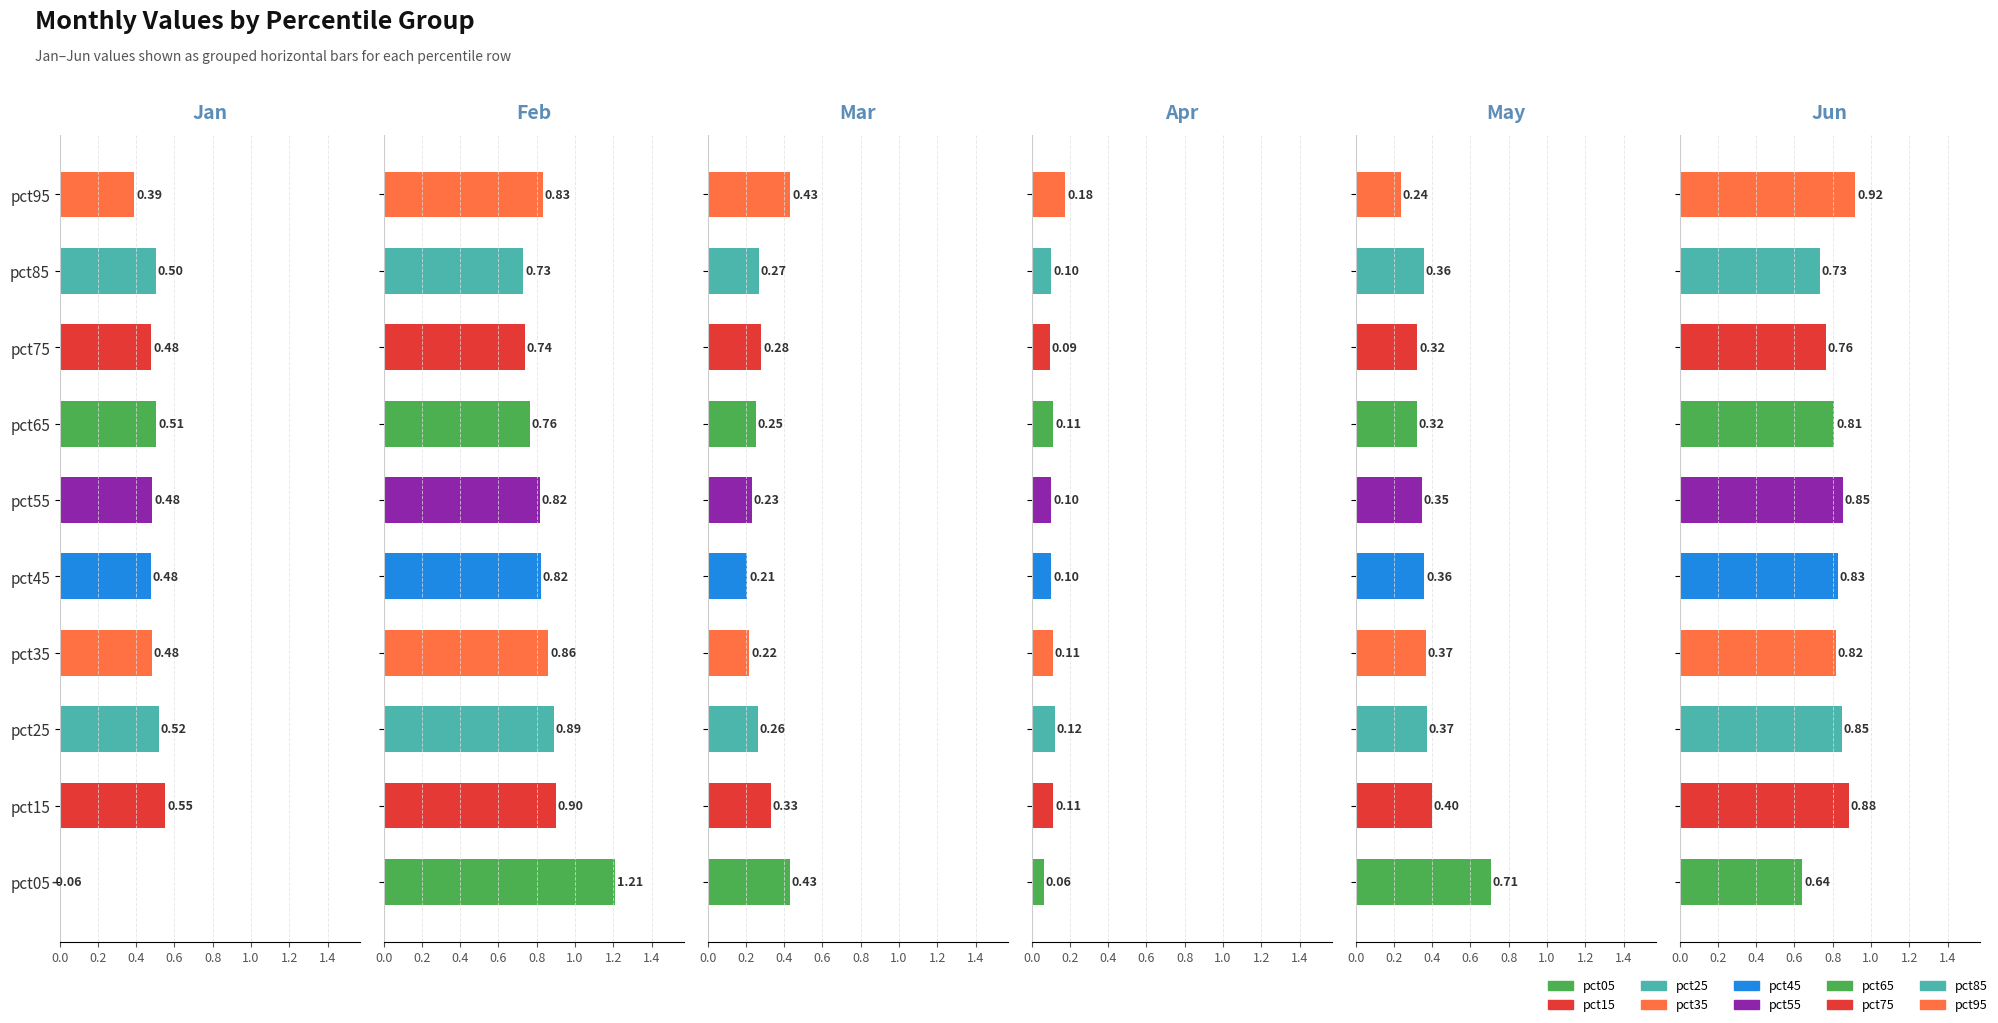

Is the value of Jan at pct25 greater than the value of Apr at pct45?

Yes